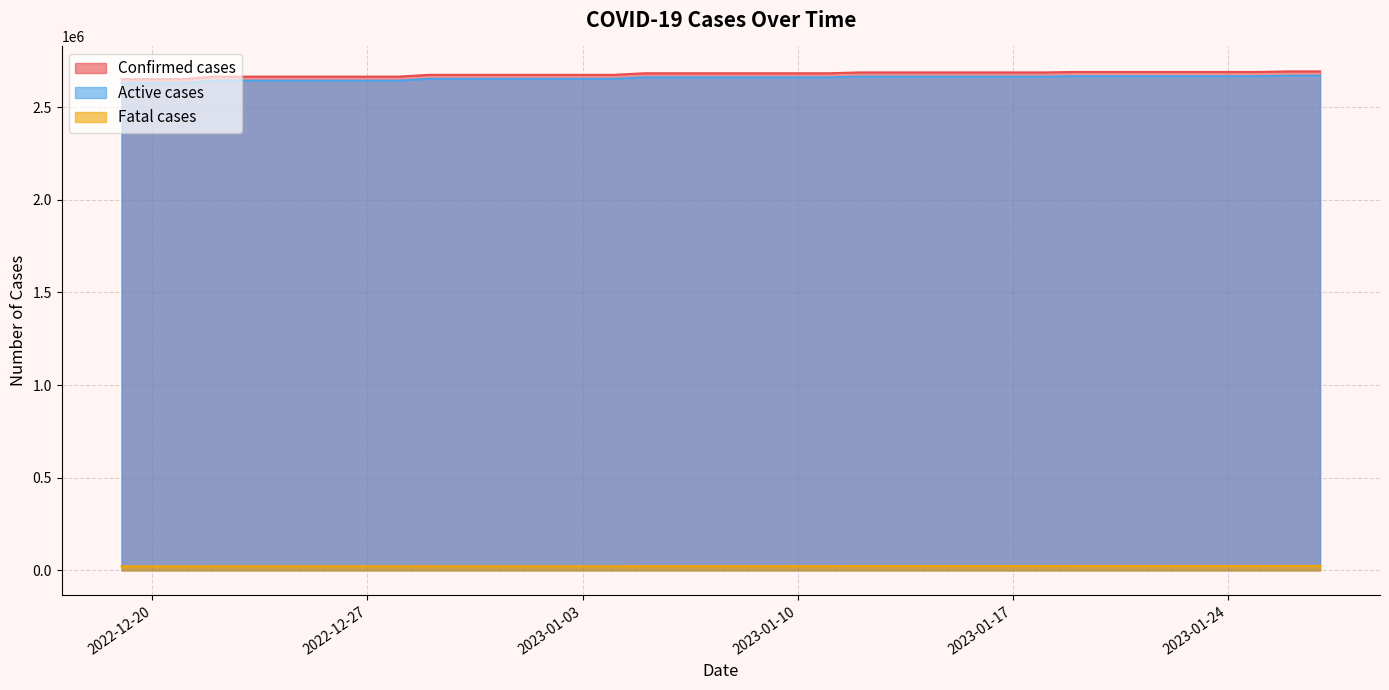

Reading left to right, transcribe all the data shown in this chart.

Confirmed cases: 2023-01-27=2693458	2023-01-26=2693458	2023-01-25=2690473	2023-01-24=2690473	2023-01-23=2690473	2023-01-22=2690473	2023-01-21=2690473	2023-01-20=2690473	2023-01-19=2690473	2023-01-18=2687840	2023-01-17=2687840	2023-01-16=2687840	2023-01-15=2687840	2023-01-14=2687840	2023-01-13=2687840	2023-01-12=2687840	2023-01-11=2683356	2023-01-10=2683356	2023-01-09=2683356	2023-01-08=2683356	2023-01-07=2683356	2023-01-06=2683356	2023-01-05=2683356	2023-01-04=2674862	2023-01-03=2674862	2023-01-02=2674862	2023-01-01=2674862	2022-12-31=2674862	2022-12-30=2674862	2022-12-29=2674862	2022-12-28=2665176	2022-12-27=2665176	2022-12-26=2665176	2022-12-25=2665176	2022-12-24=2665176	2022-12-23=2665176	2022-12-22=2665176	2022-12-21=2651702	2022-12-20=2651702	2022-12-19=2651702
Fatal cases: 2023-01-27=23279	2023-01-26=23279	2023-01-25=23020	2023-01-24=23020	2023-01-23=23020	2023-01-22=23020	2023-01-21=23020	2023-01-20=23020	2023-01-19=23020	2023-01-18=22645	2023-01-17=22645	2023-01-16=22645	2023-01-15=22645	2023-01-14=22645	2023-01-13=22645	2023-01-12=22645	2023-01-11=22142	2023-01-10=22142	2023-01-09=22142	2023-01-08=22142	2023-01-07=22142	2023-01-06=22142	2023-01-05=22142	2023-01-04=21827	2023-01-03=21827	2023-01-02=21827	2023-01-01=21827	2022-12-31=21827	2022-12-30=21827	2022-12-29=21827	2022-12-28=21627	2022-12-27=21627	2022-12-26=21627	2022-12-25=21627	2022-12-24=21627	2022-12-23=21627	2022-12-22=21627	2022-12-21=21364	2022-12-20=21364	2022-12-19=21364
Active cases: 2023-01-27=2670179	2023-01-26=2670179	2023-01-25=2667453	2023-01-24=2667453	2023-01-23=2667453	2023-01-22=2667453	2023-01-21=2667453	2023-01-20=2667453	2023-01-19=2667453	2023-01-18=2665195	2023-01-17=2665195	2023-01-16=2665195	2023-01-15=2665195	2023-01-14=2665195	2023-01-13=2665195	2023-01-12=2665195	2023-01-11=2661214	2023-01-10=2661214	2023-01-09=2661214	2023-01-08=2661214	2023-01-07=2661214	2023-01-06=2661214	2023-01-05=2661214	2023-01-04=2653035	2023-01-03=2653035	2023-01-02=2653035	2023-01-01=2653035	2022-12-31=2653035	2022-12-30=2653035	2022-12-29=2653035	2022-12-28=2643549	2022-12-27=2643549	2022-12-26=2643549	2022-12-25=2643549	2022-12-24=2643549	2022-12-23=2643549	2022-12-22=2643549	2022-12-21=2630338	2022-12-20=2630338	2022-12-19=2630338